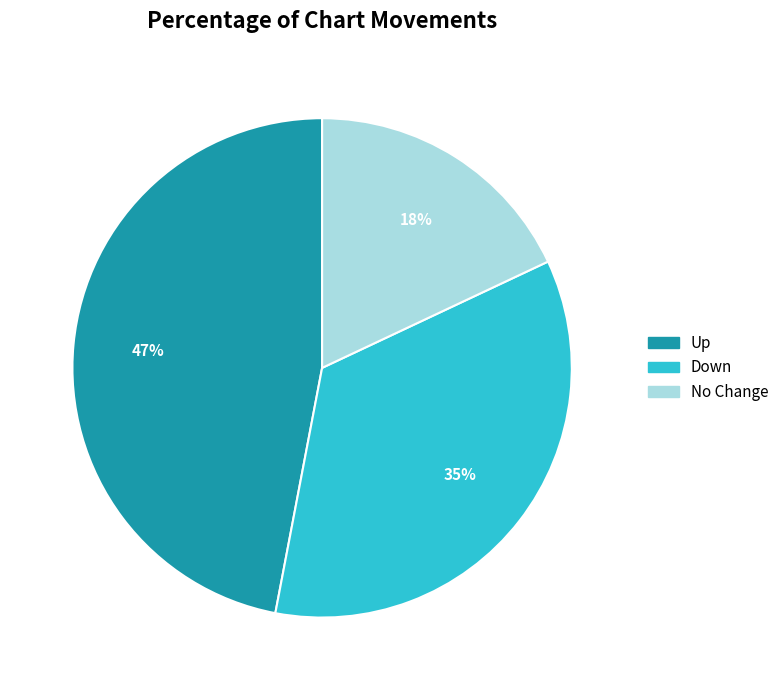

Is there a majority slice in this chart?

No